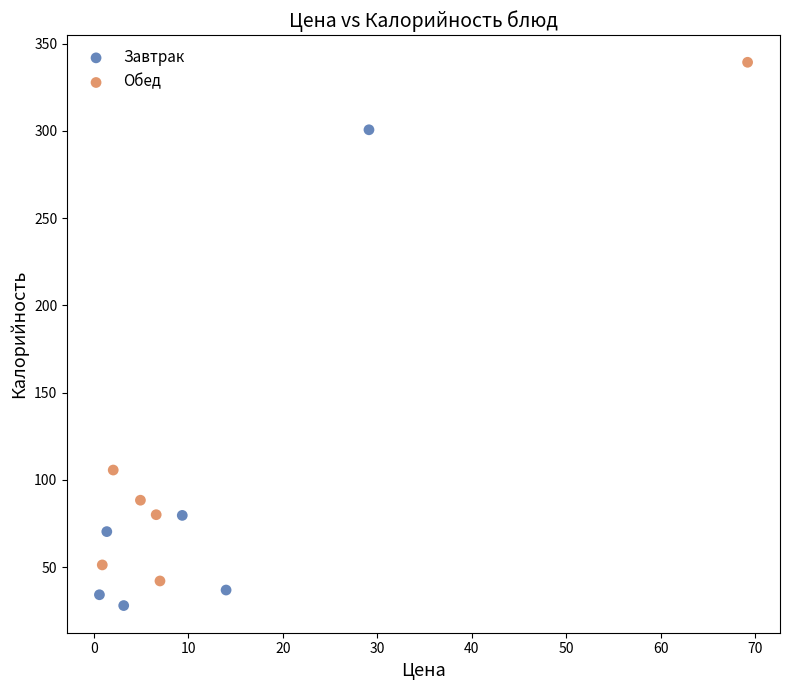

Which series has the widest spread of Y values?

Обед